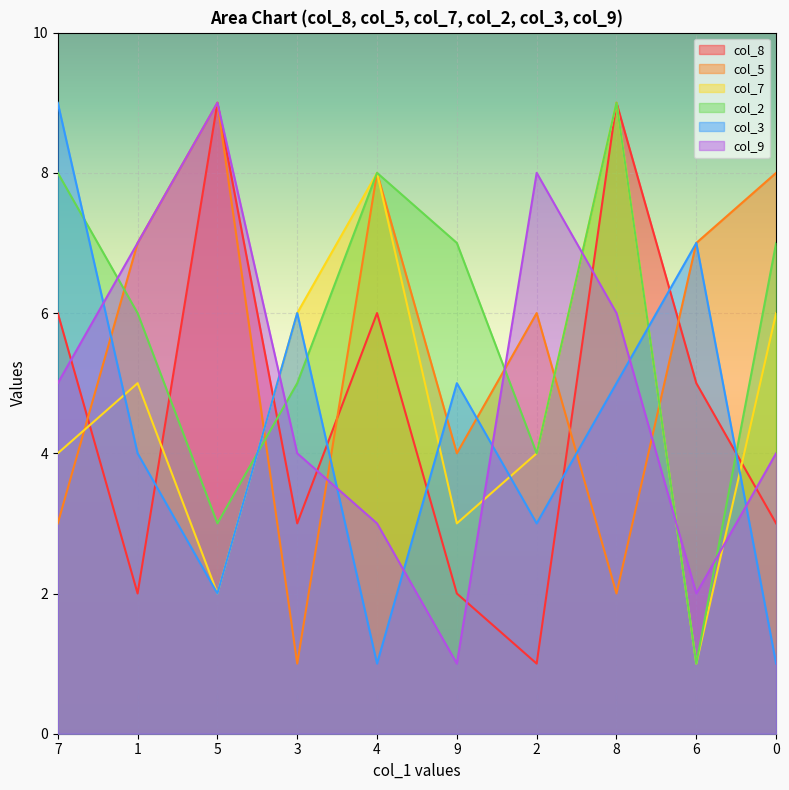

Is it true that col_8 equals 15 at 8?

False